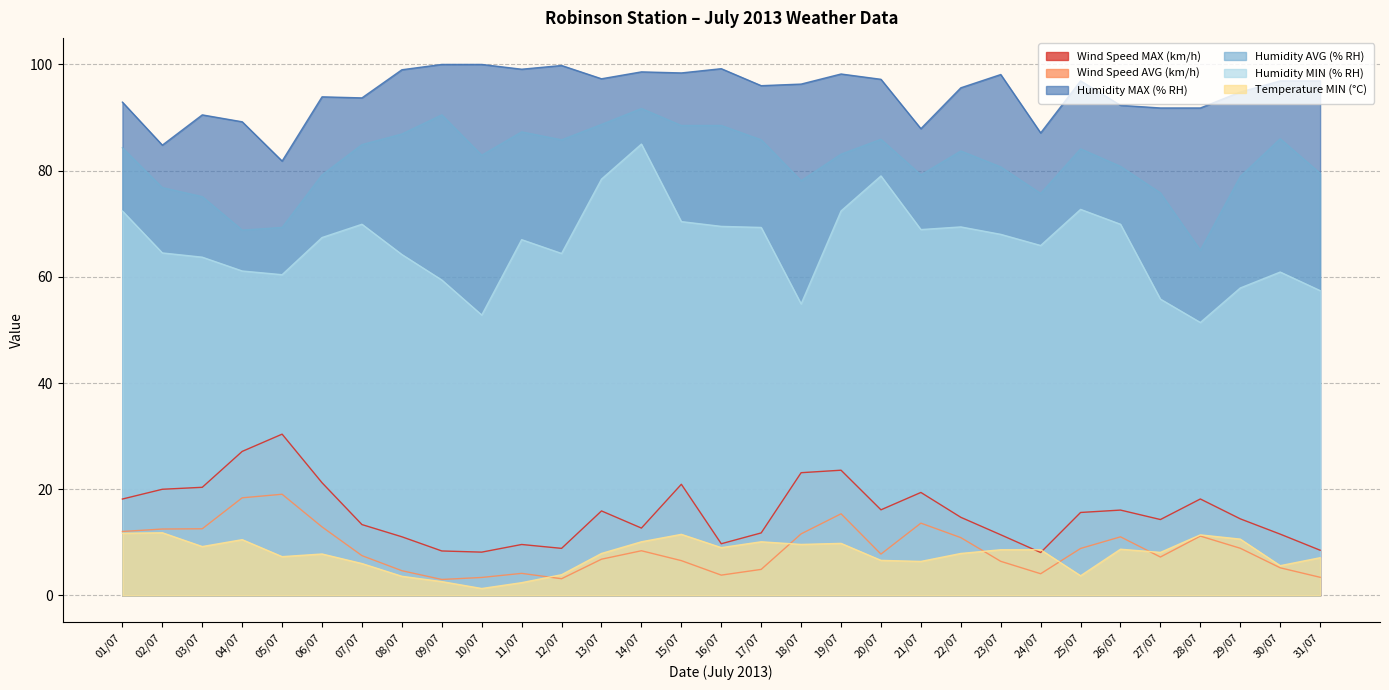

True or false: Temperature MIN (°C) and Humidity AVG (% RH) intersect in this chart.

False